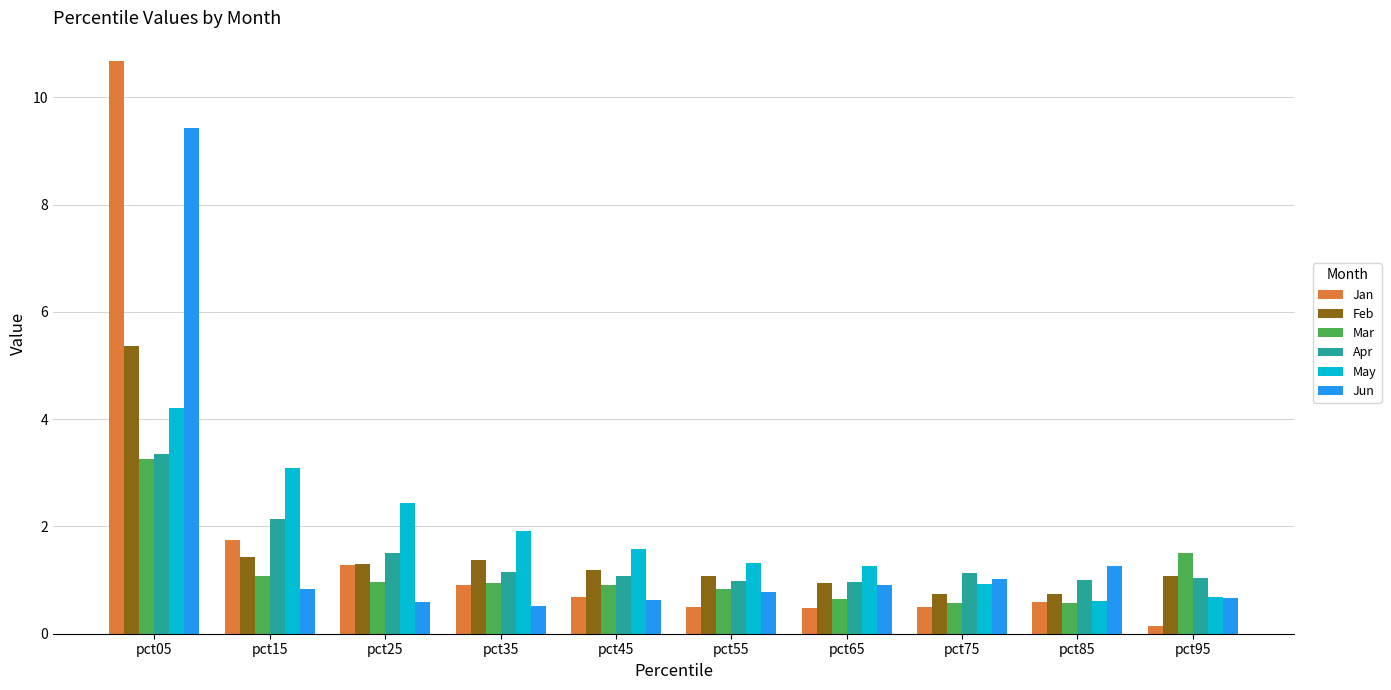

What is the spread (max minus min) of values at pct75?

0.6